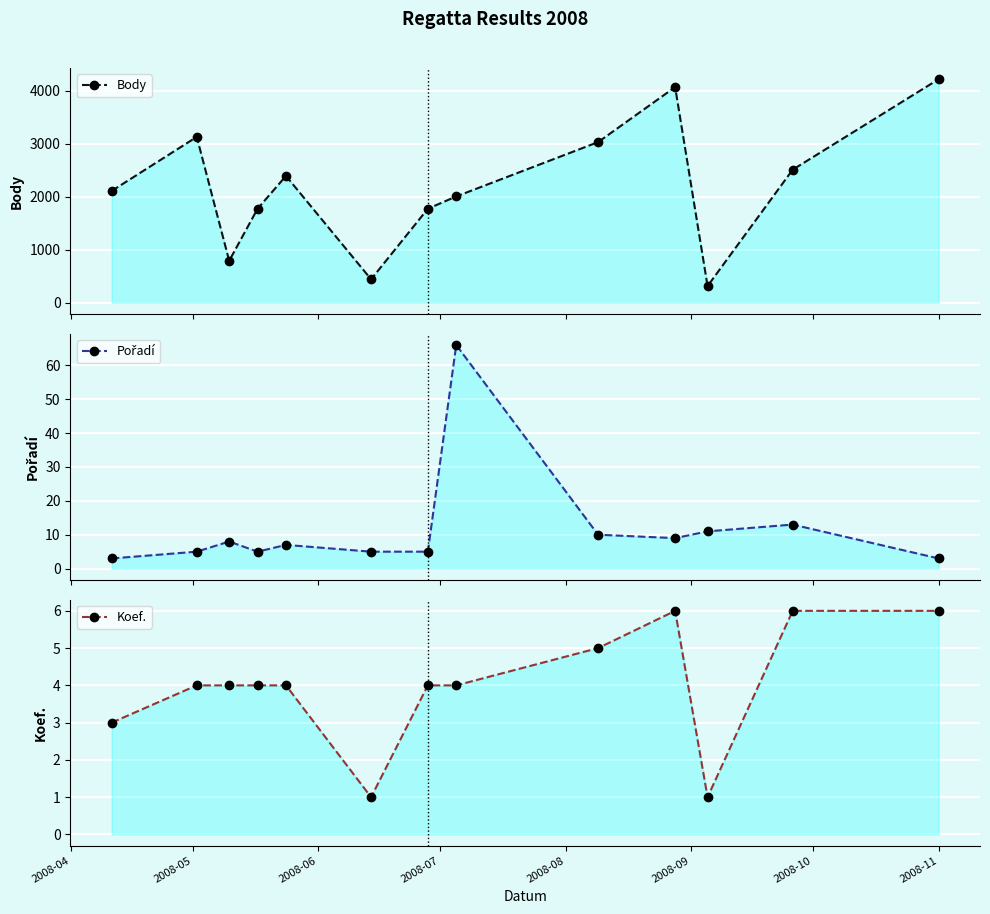

What is the total value across all series at 2008-11?

4227